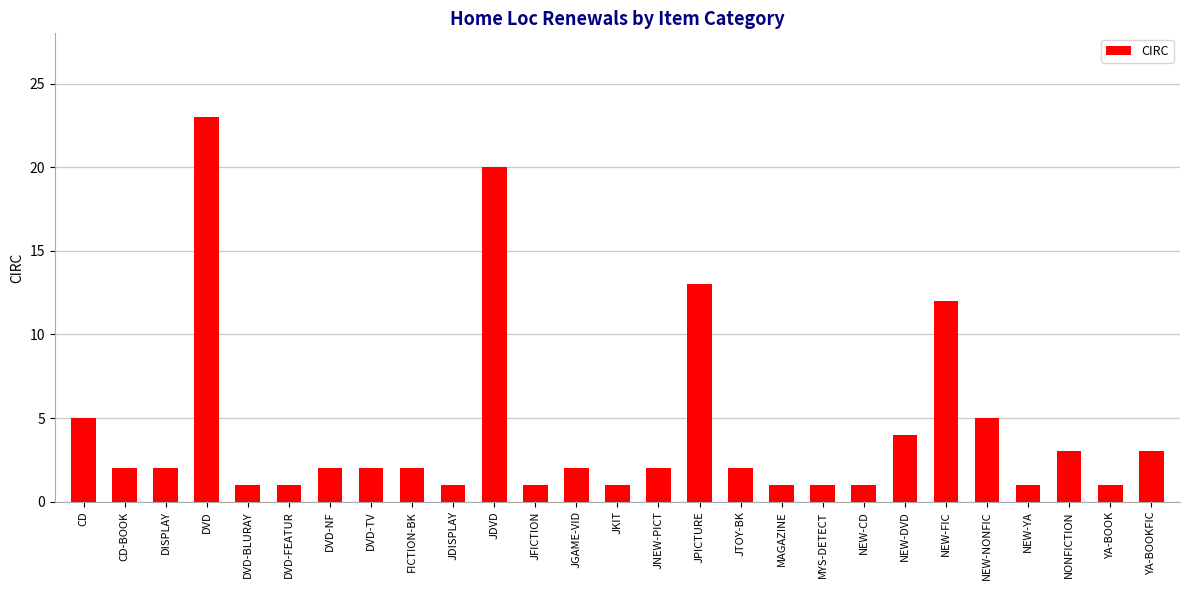

The value at JTOY-BK is 1. True or false?

False